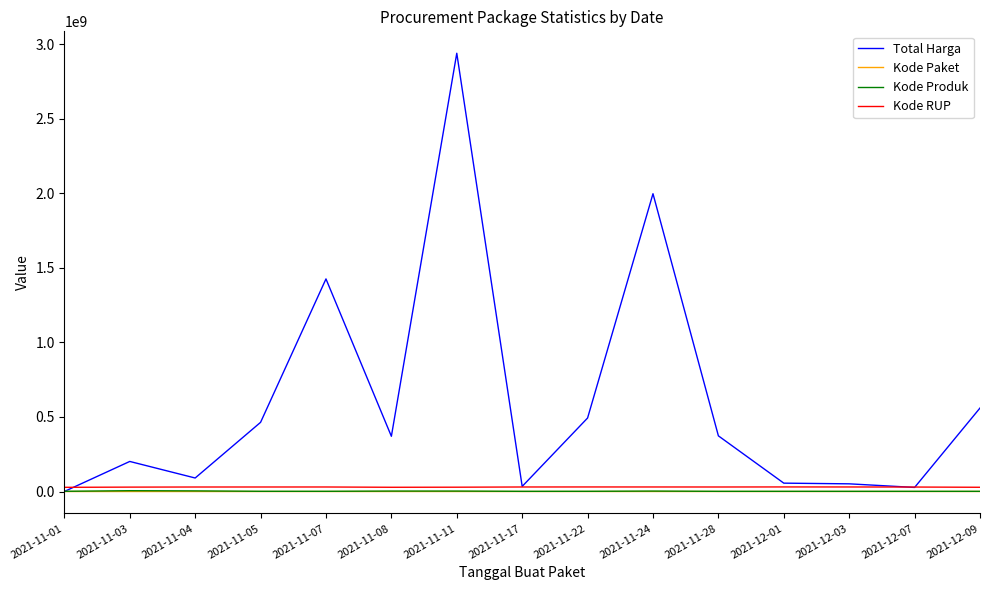

Where is Total Harga nearest to the value 1469848420?

2021-11-07